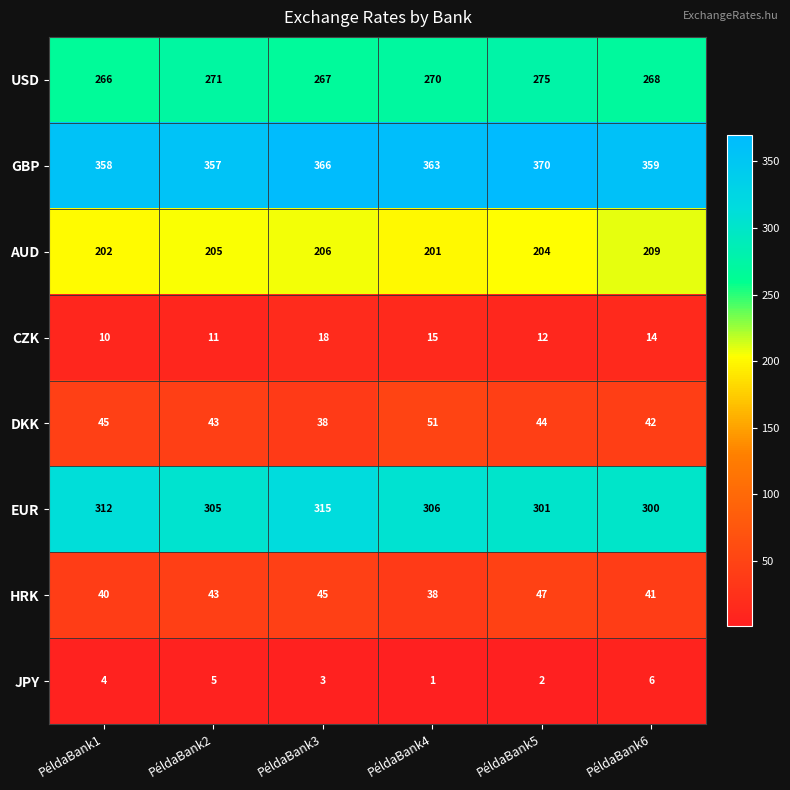

At how many categories does at least one series exceed 83?

6